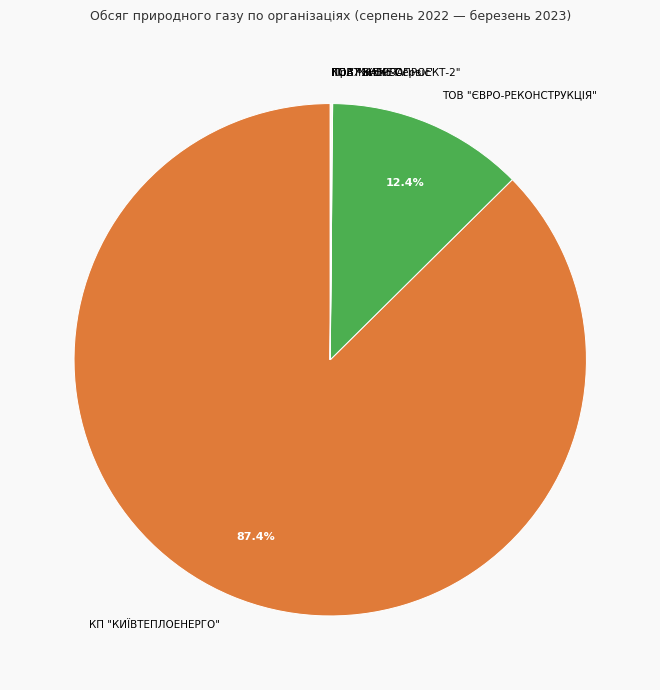

Which category has the biggest portion of the pie?

КП "КИЇВТЕПЛОЕНЕРГО"